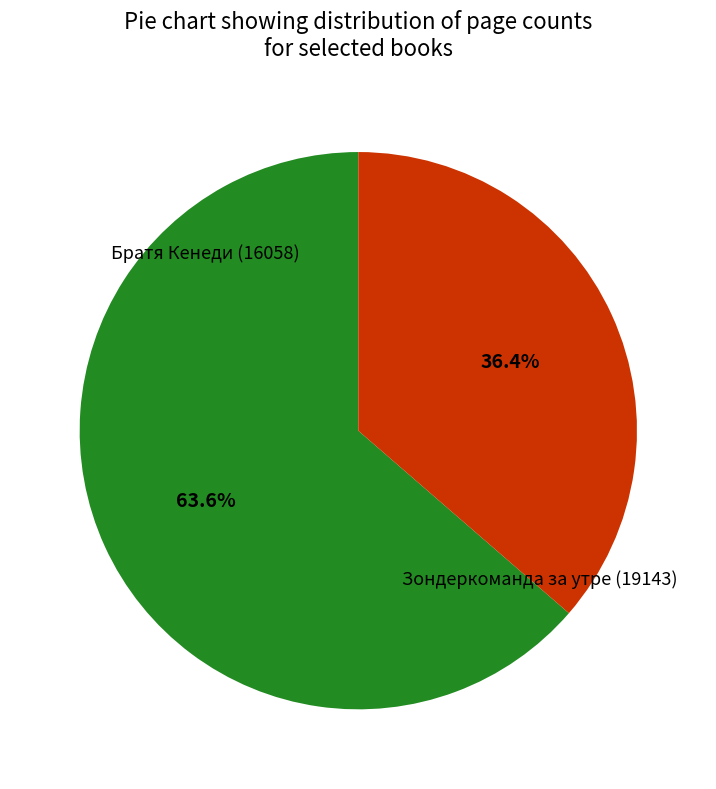

What portion of the pie excludes Зондеркоманда за утре (19143)?

63.6%